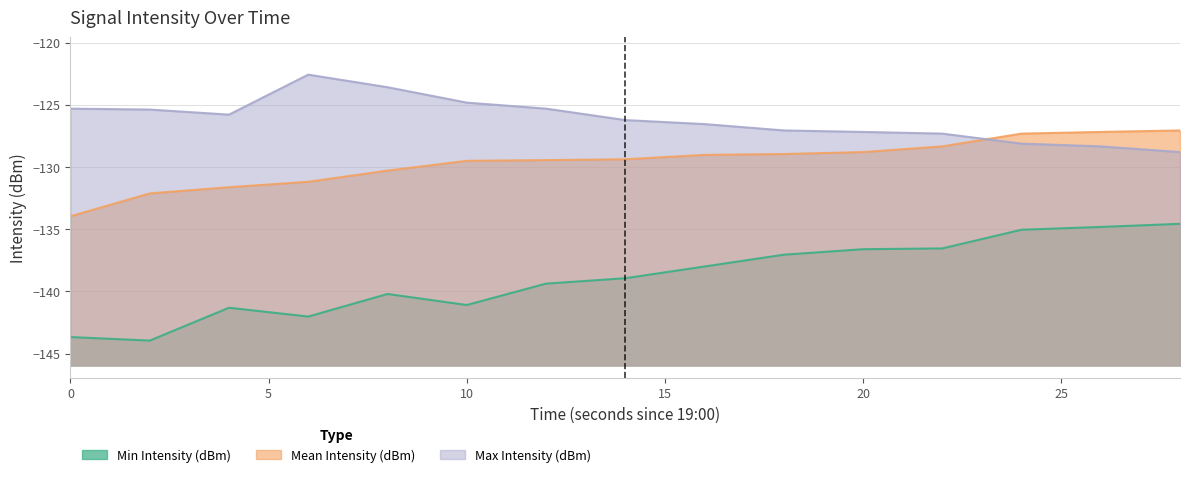

What is the value of the Min Intensity (dBm) point at the 8th from the left?

-138.9